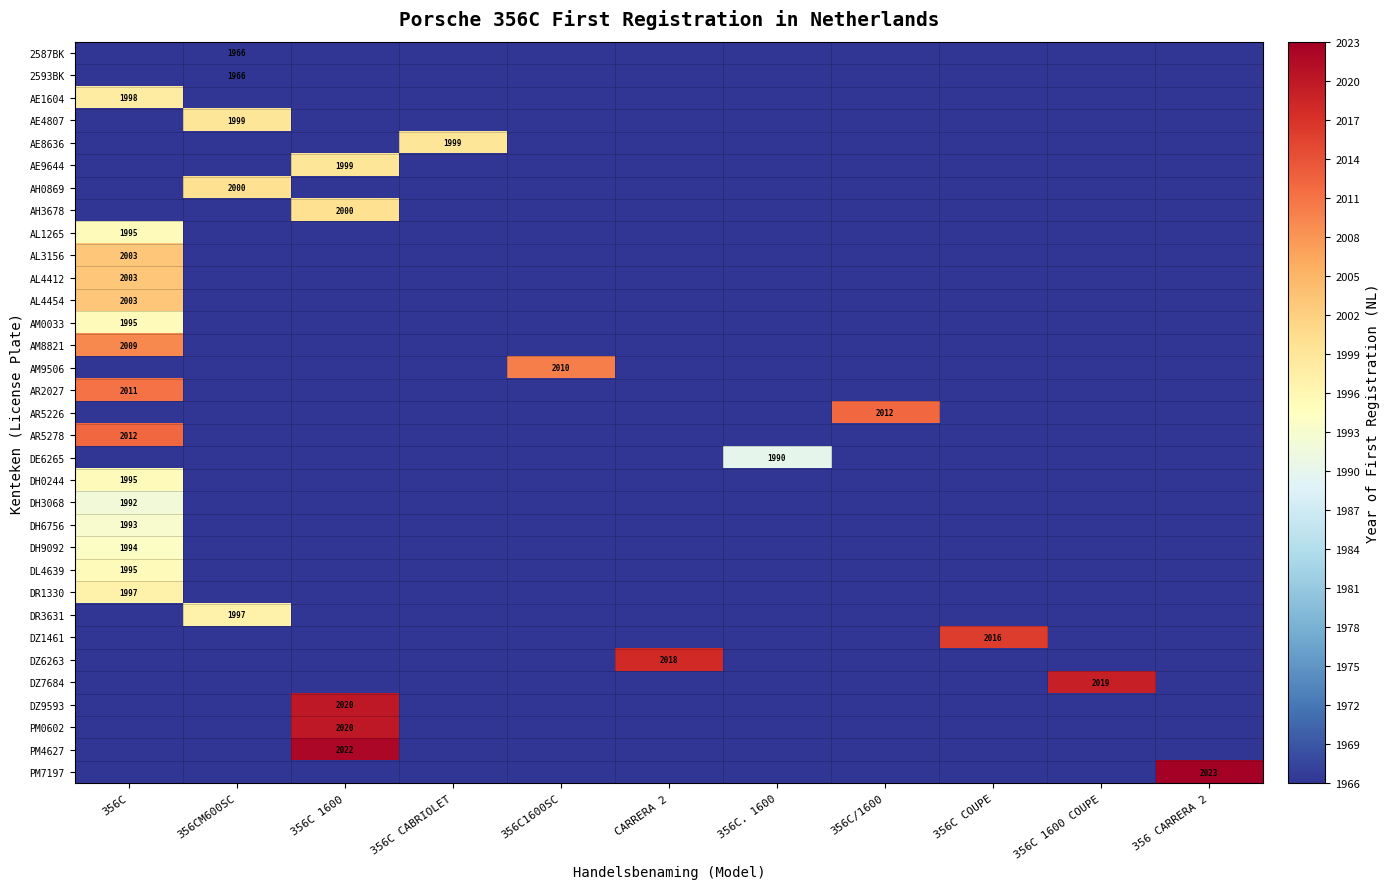

The value of DH9092 at 356C 1600 COUPE is 1965. True or false?

True